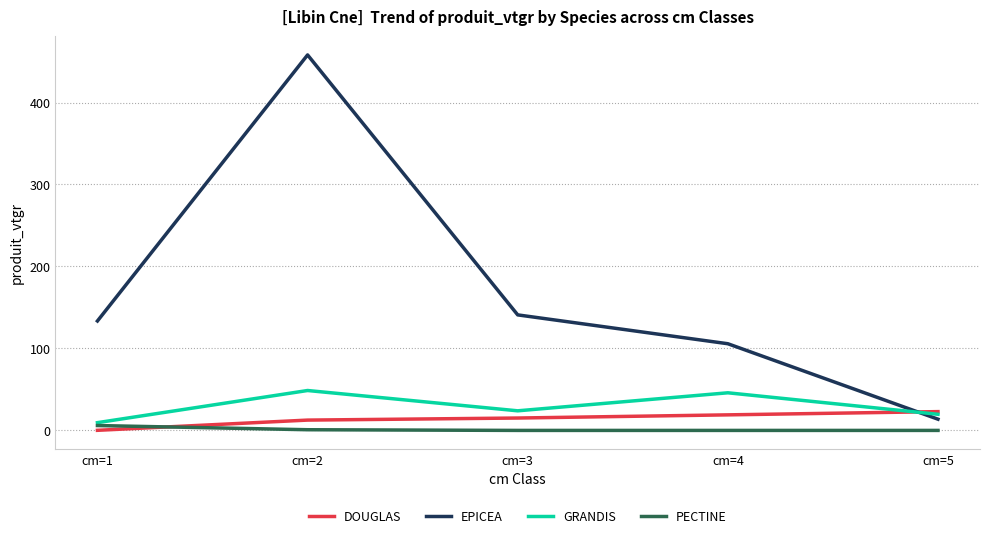

What is the spread (max minus min) of values at cm=2?

457.2